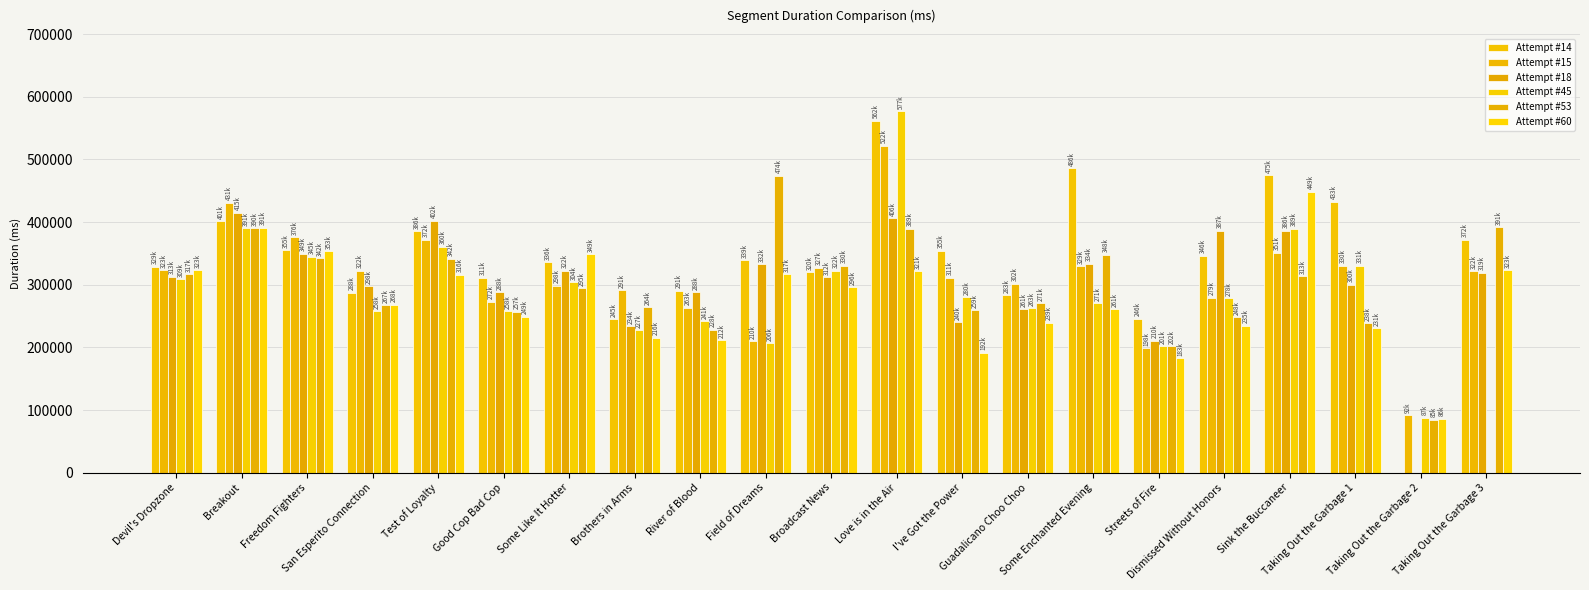

Count the number of categories in the chart.

21